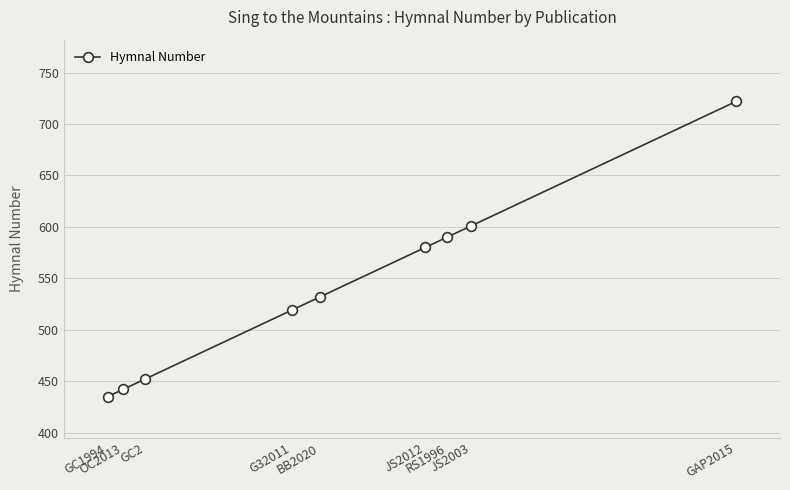

What is the sum of all values?

4873